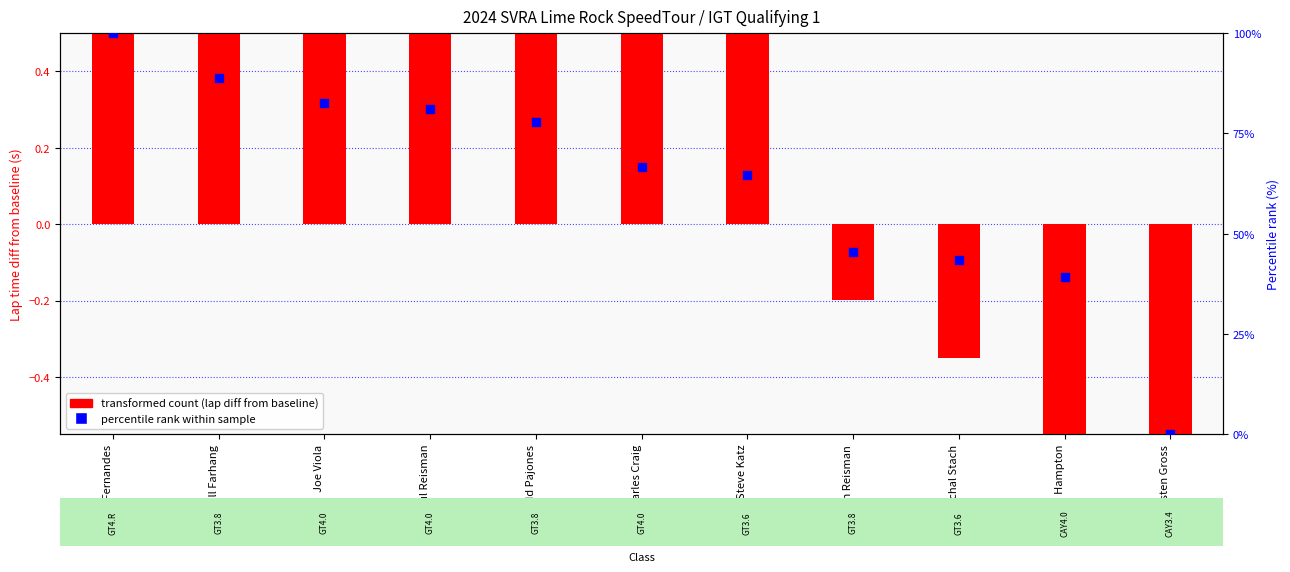

Is the value of transformed count (lap diff from baseline) at John Reisman greater than the value of percentile rank within sample at Steve Katz?

No